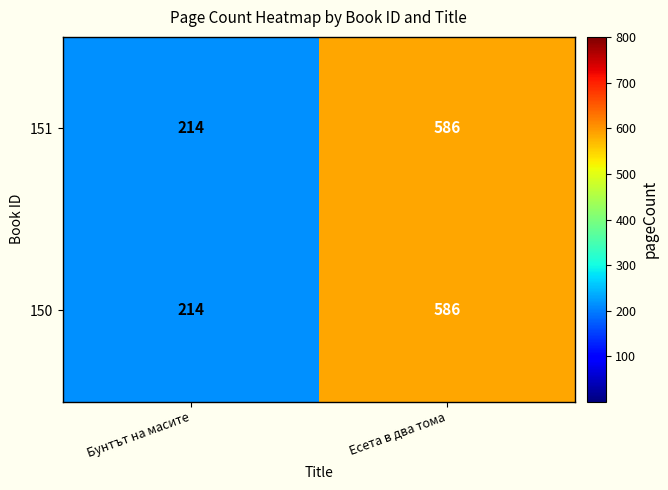

What is the highest value of the 150 series?

586